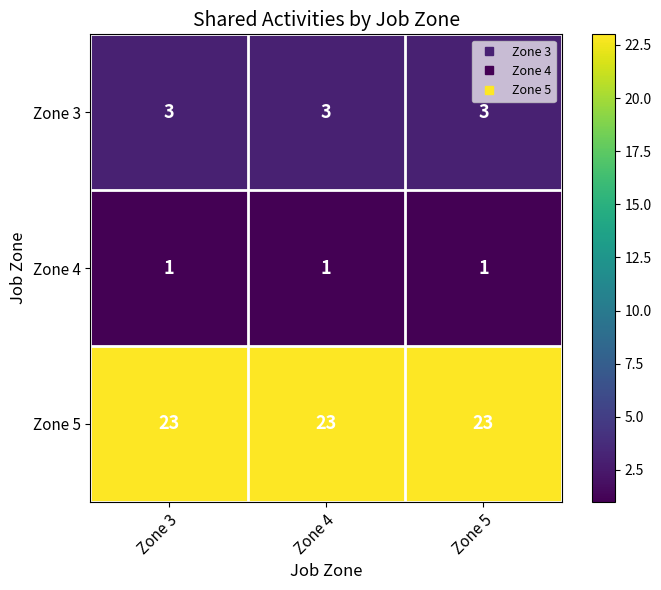

How many distinct data groups are displayed?

3